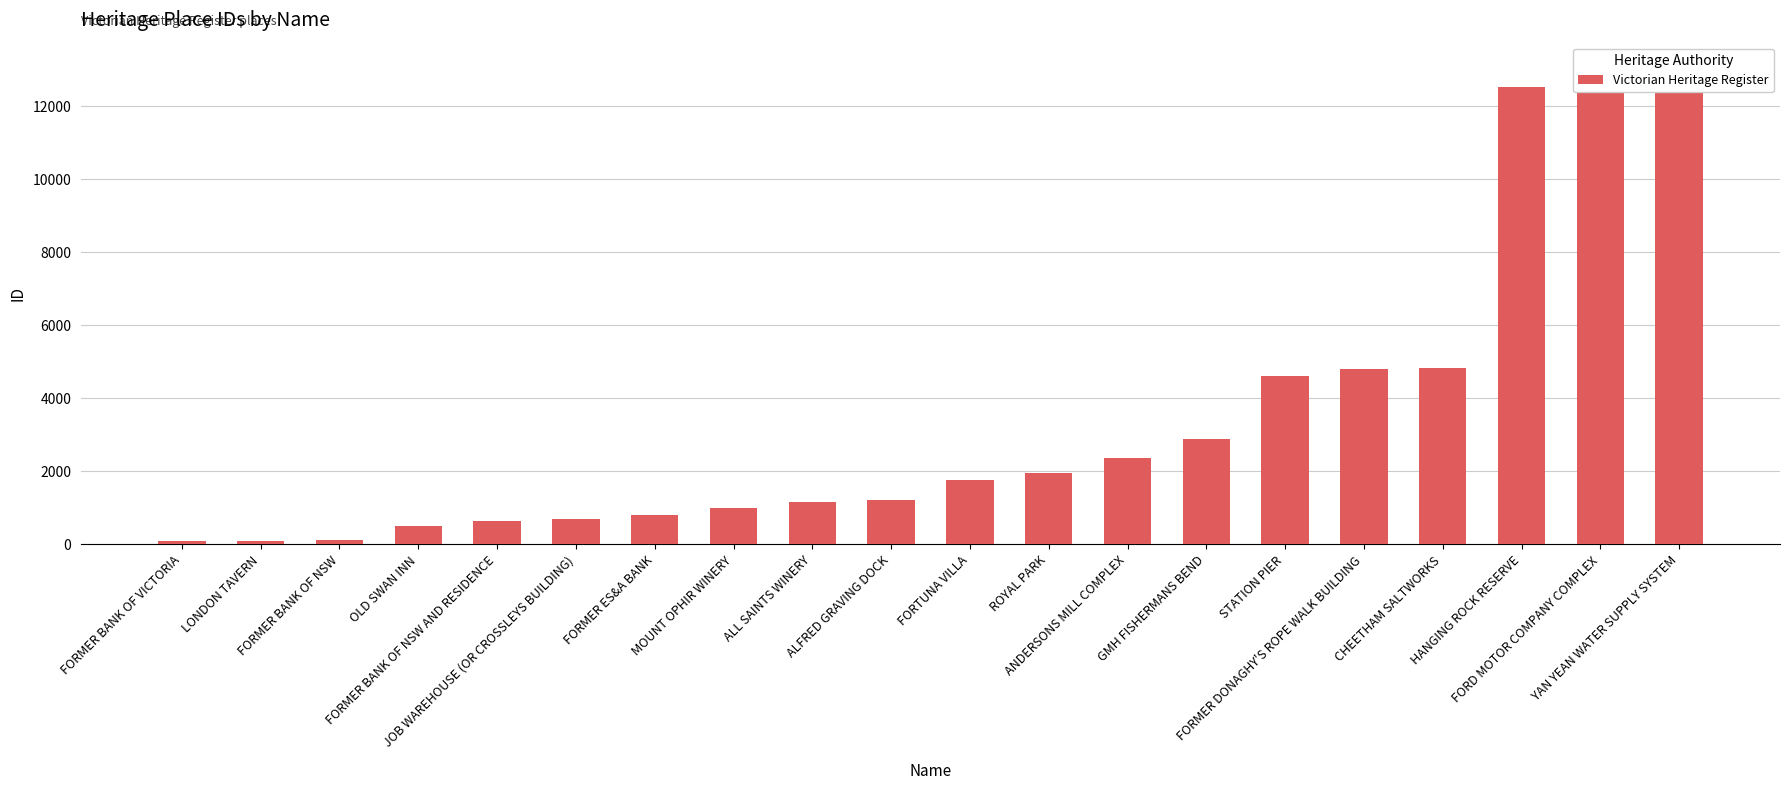

Which has a higher value, OLD SWAN INN or JOB WAREHOUSE (OR CROSSLEYS BUILDING)?

JOB WAREHOUSE (OR CROSSLEYS BUILDING)